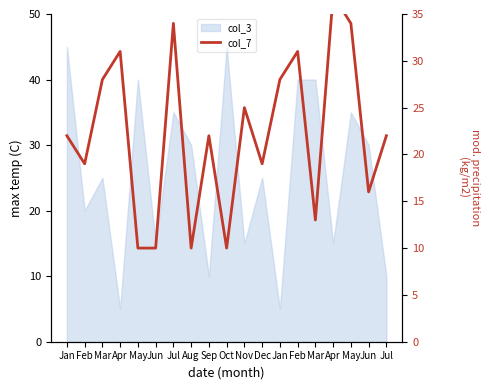

How many lines are shown in the chart?

1